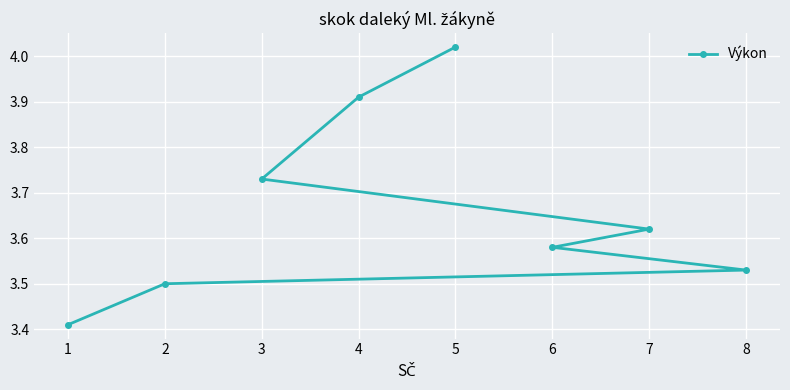

Rank the categories by value from highest to lowest.

5, 4, 3, 7, 6, 8, 2, 1